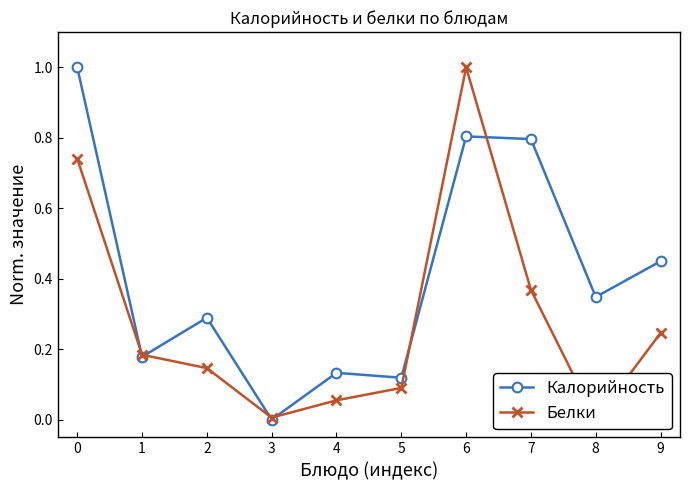

How many series are shown in this chart?

2